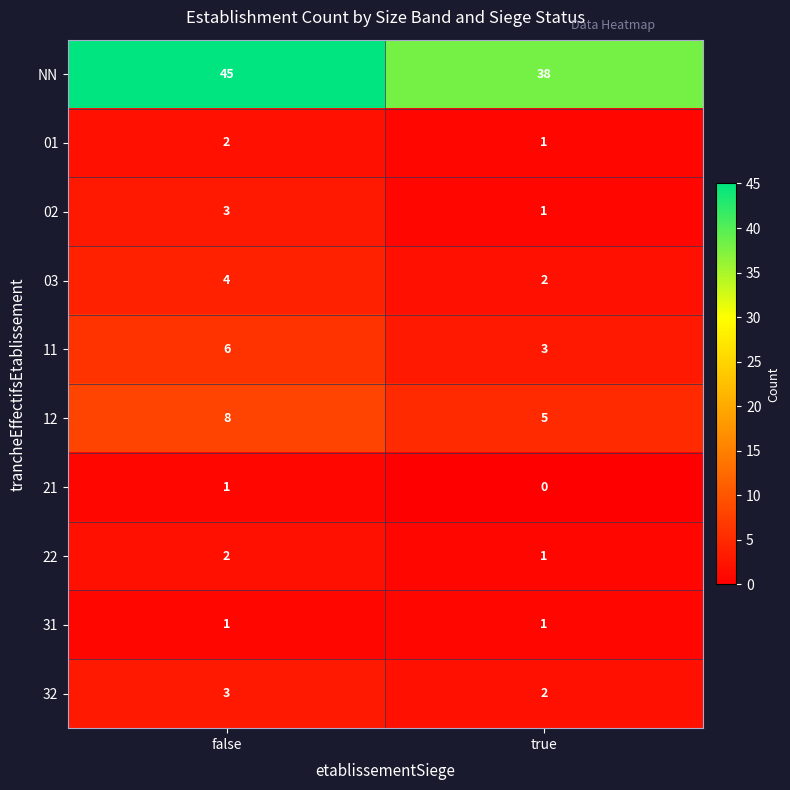

What is the maximum value shown in the chart?

45